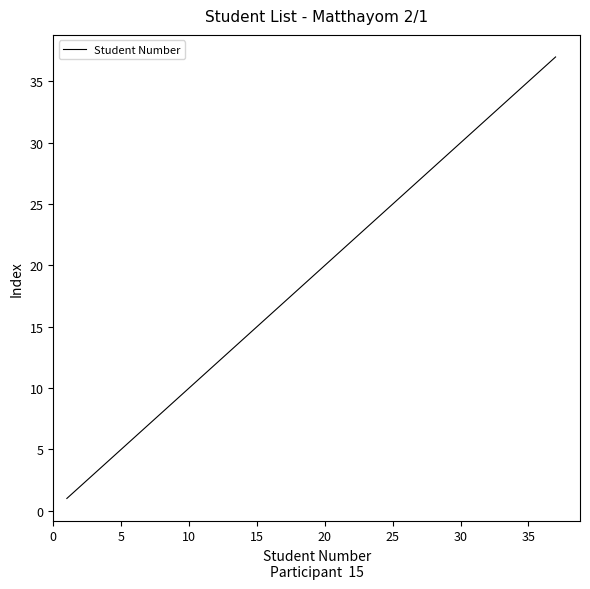

What is the difference between the maximum and minimum values?

36